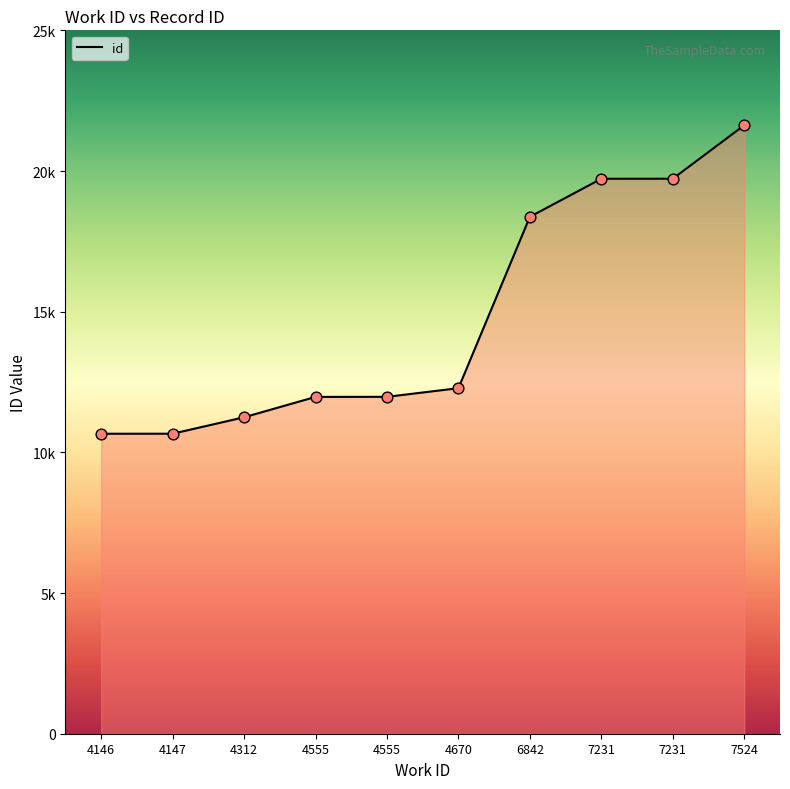

Approximately how many times larger is the value at 7524 compared to 7231?

1.1